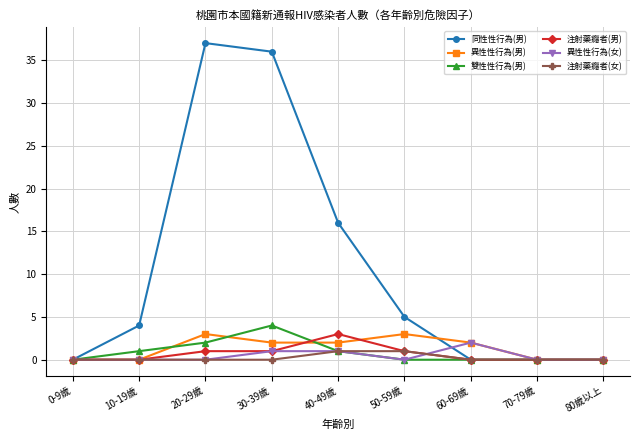

What is the sum of the 注射藥癮者(男) values at 30-39歲 and 70-79歲?

1